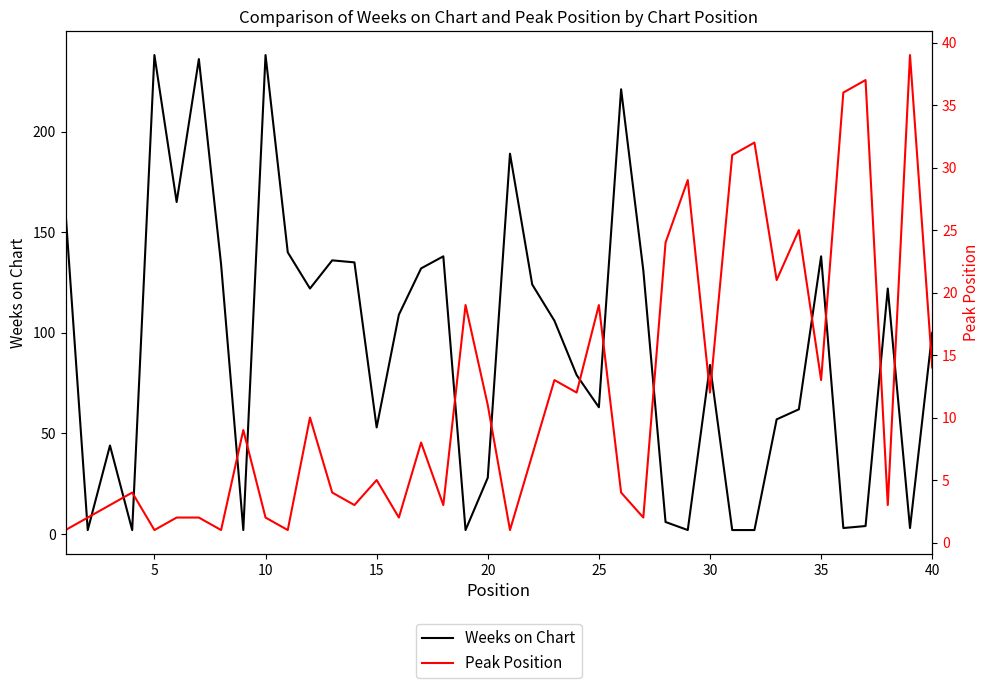

In Peak Position, how many points are lower than both neighbors (excluding endpoints)?

13